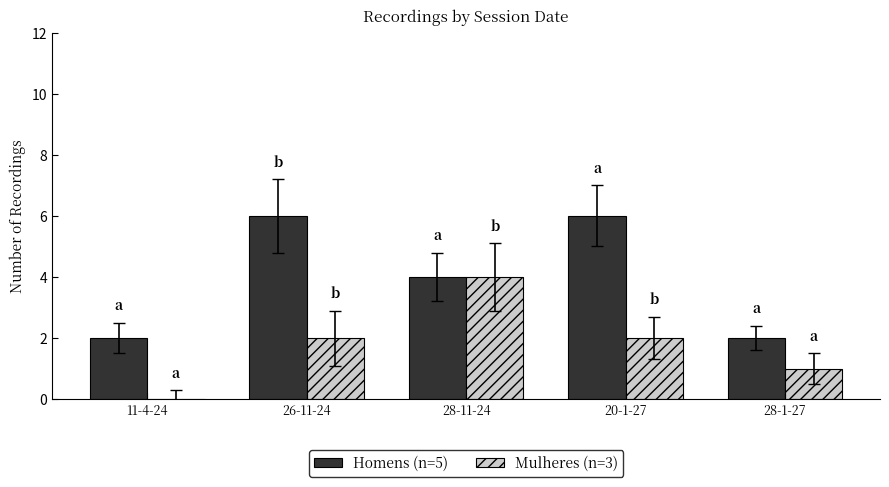

What is the sum of all Homens (n=5) values?

20